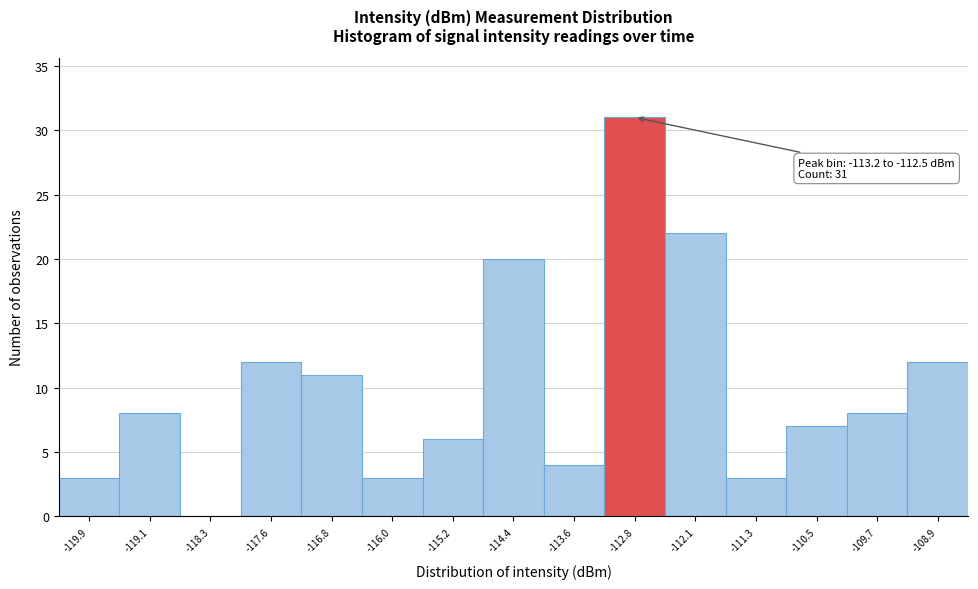

Over which range of the x-axis is the bar tallest?

-113.2 to -112.5